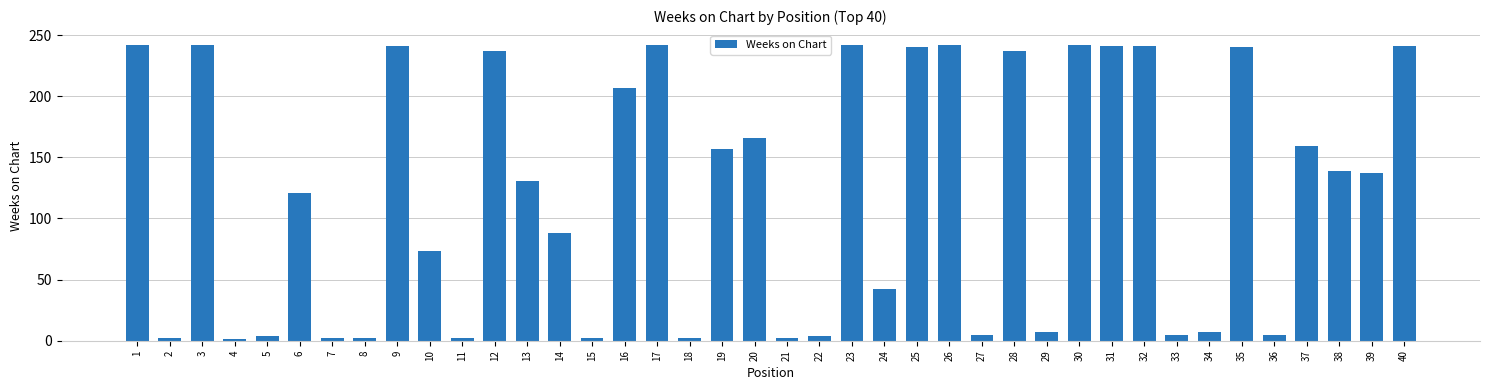

What is the sum of all values?

4842